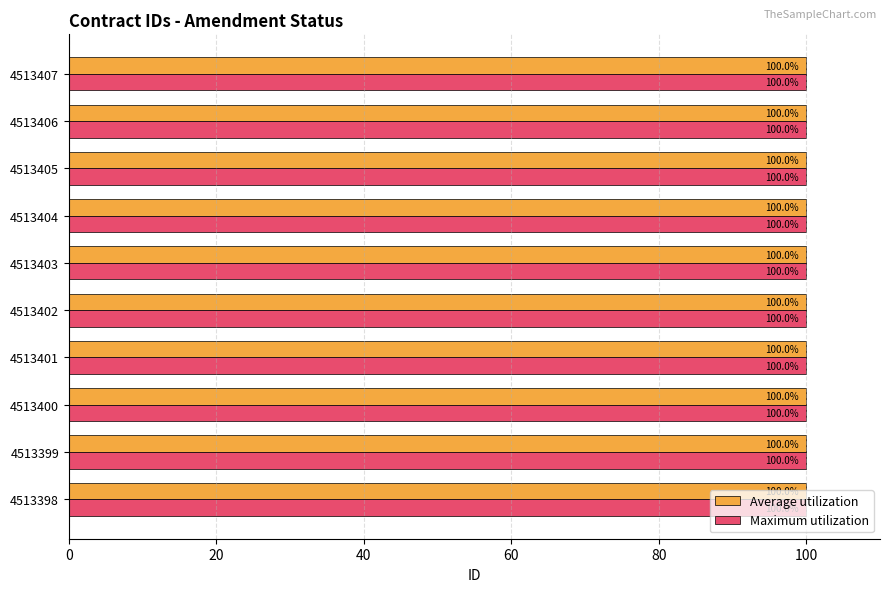

What is the sum of the Maximum utilization values at 4513404 and 4513405?

200.0